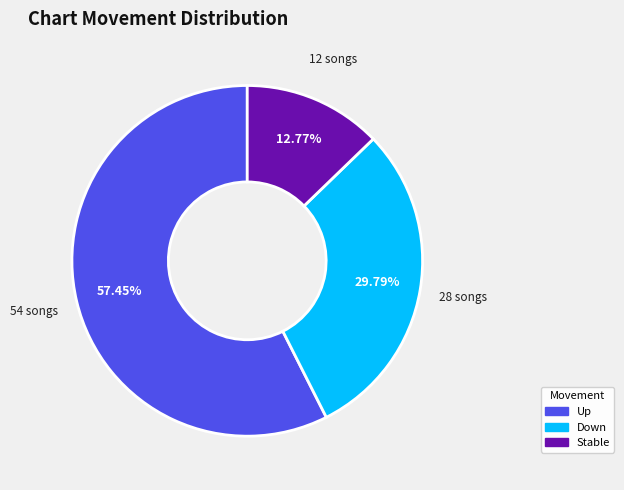

To the nearest percent, what is the difference between the largest and smallest slice percentages?

45%